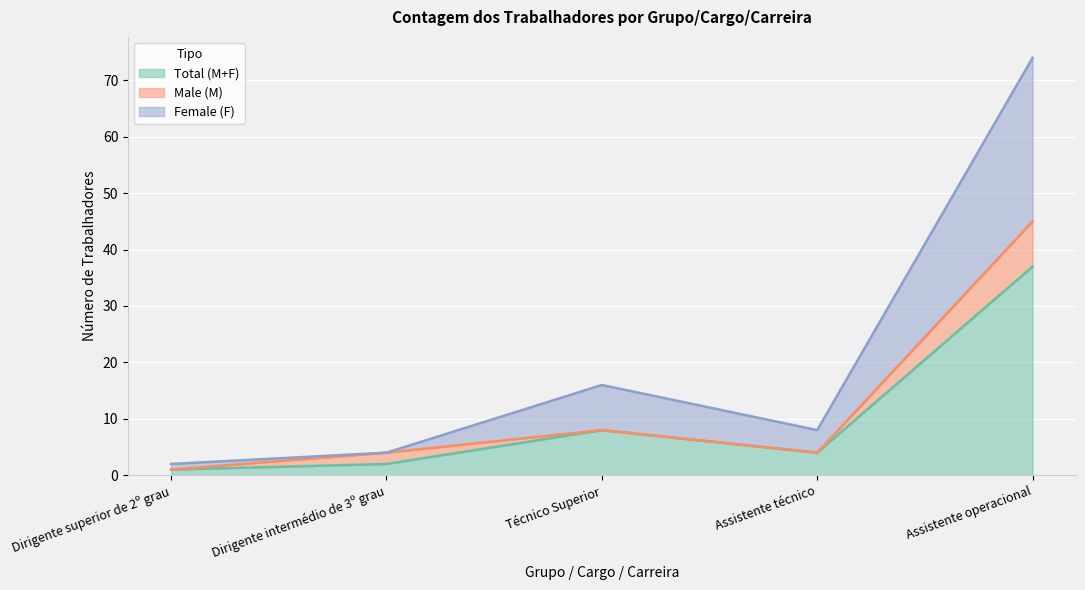

Is it true that Total (M+F) equals 8 at Técnico Superior?

True